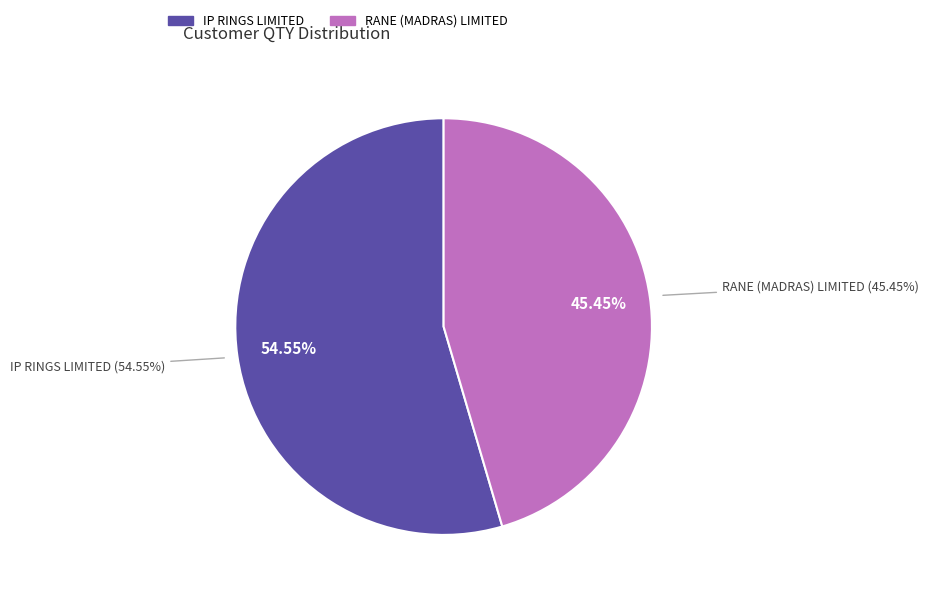

Does any single category account for the majority?

Yes